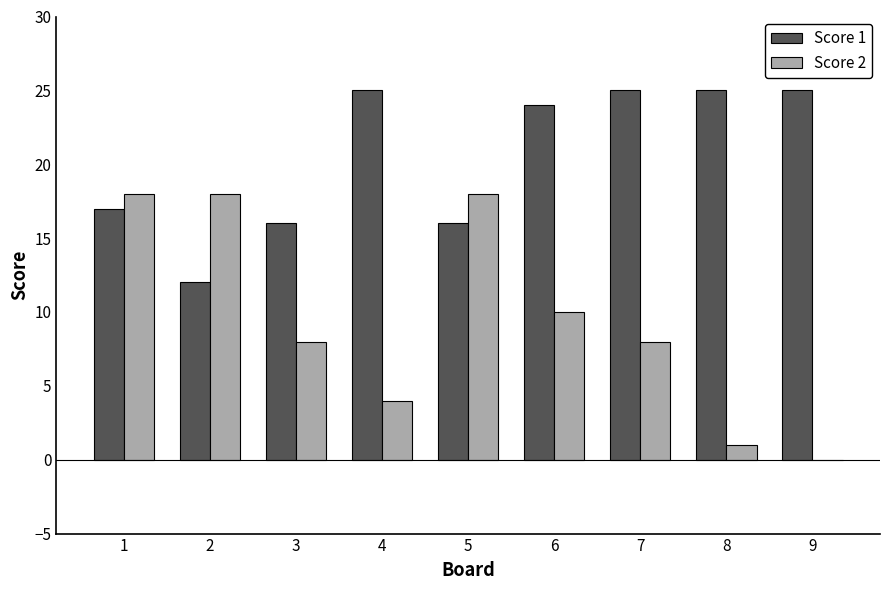

Between 2 and 9, which series saw the biggest shift?

Score 2